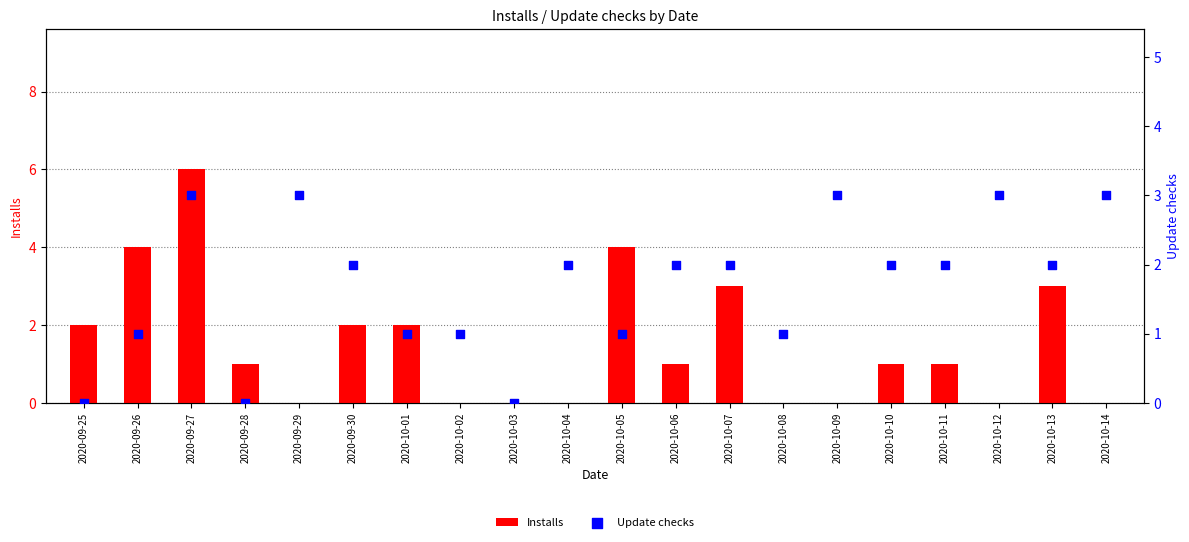

What is the total value across all series at 2020-10-05?

5